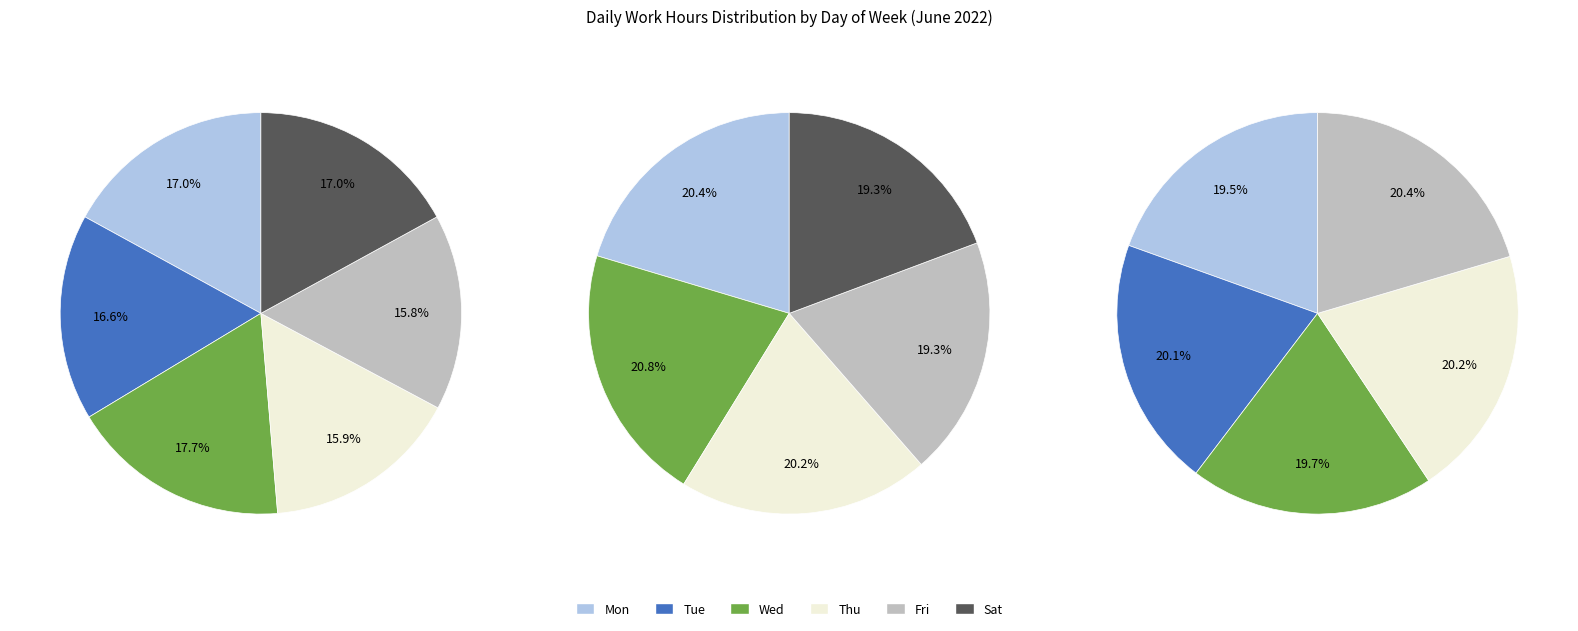

Rank the categories by value from lowest to highest.

Sat, Mon, Wed, Tue, Thu, Fri